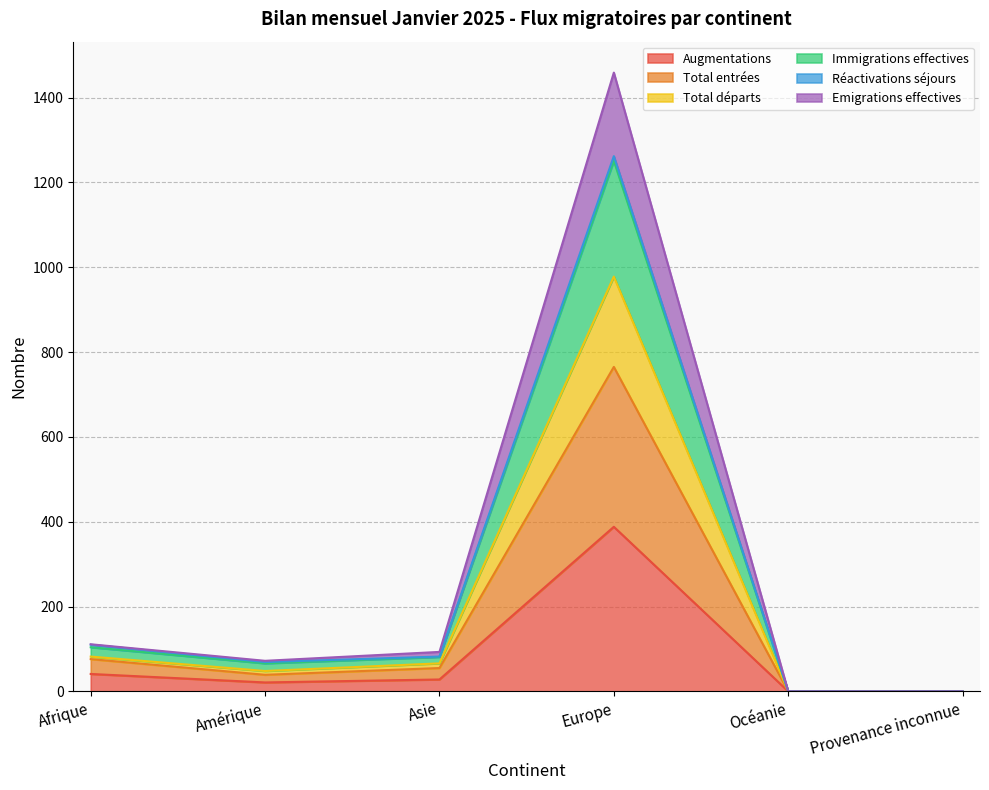

True or false: Augmentations has a value of 388 at Europe.

True